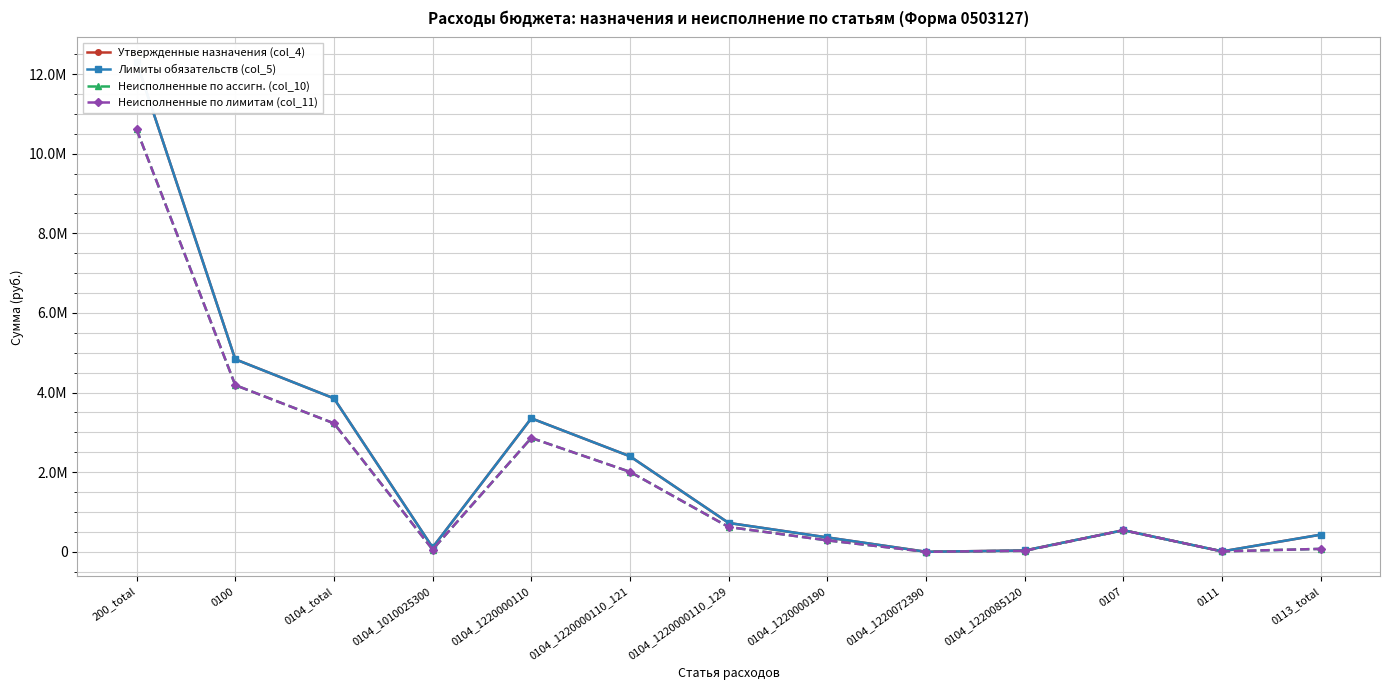

At which label does Утвержденные назначения (col_4) first exceed 541700?

200_total